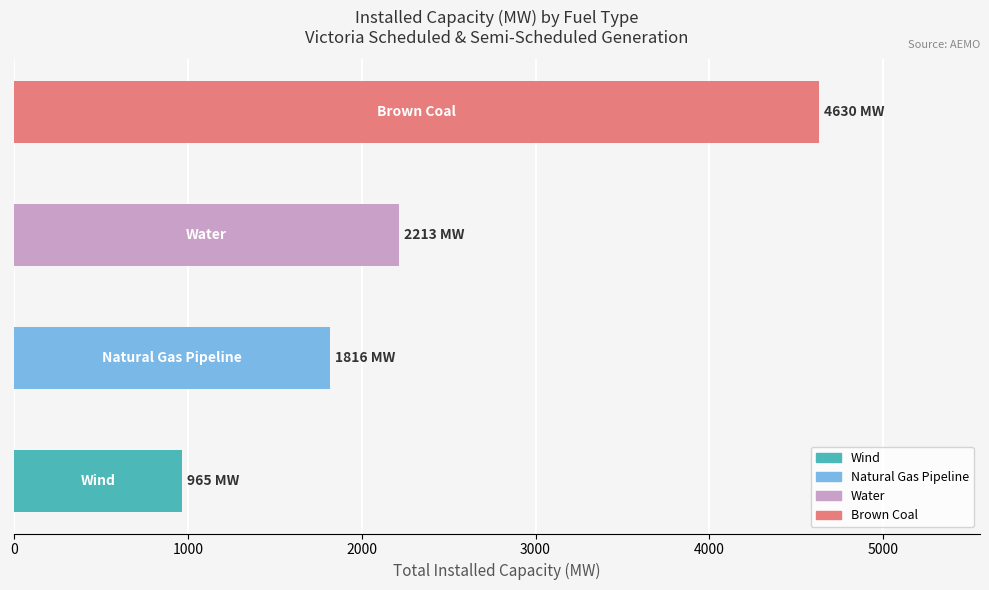

How many data points are less than 2213?

2